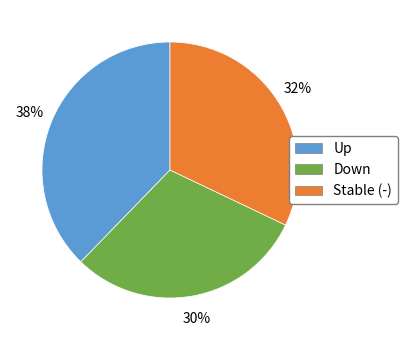

How many slices are in this pie chart?

3